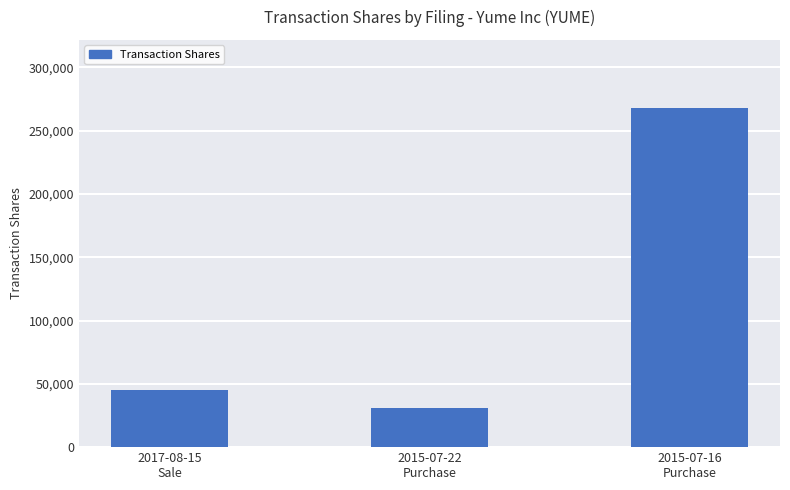

Reading left to right, extract all data points from this chart.

2017-08-15
Sale=45000	2015-07-22
Purchase=30600	2015-07-16
Purchase=268178